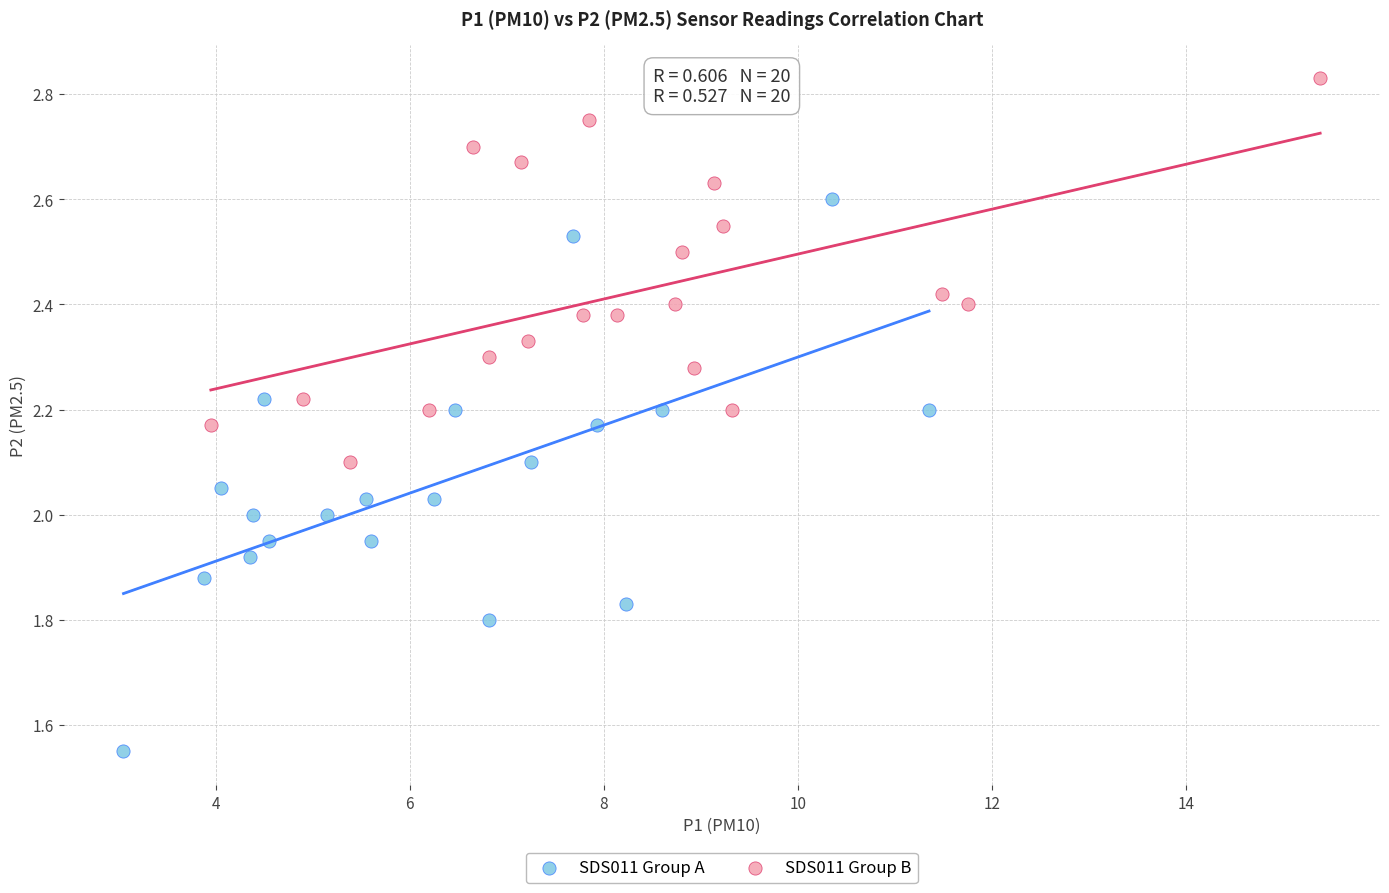

What are all the series names shown in the legend?

SDS011 Group A, SDS011 Group B